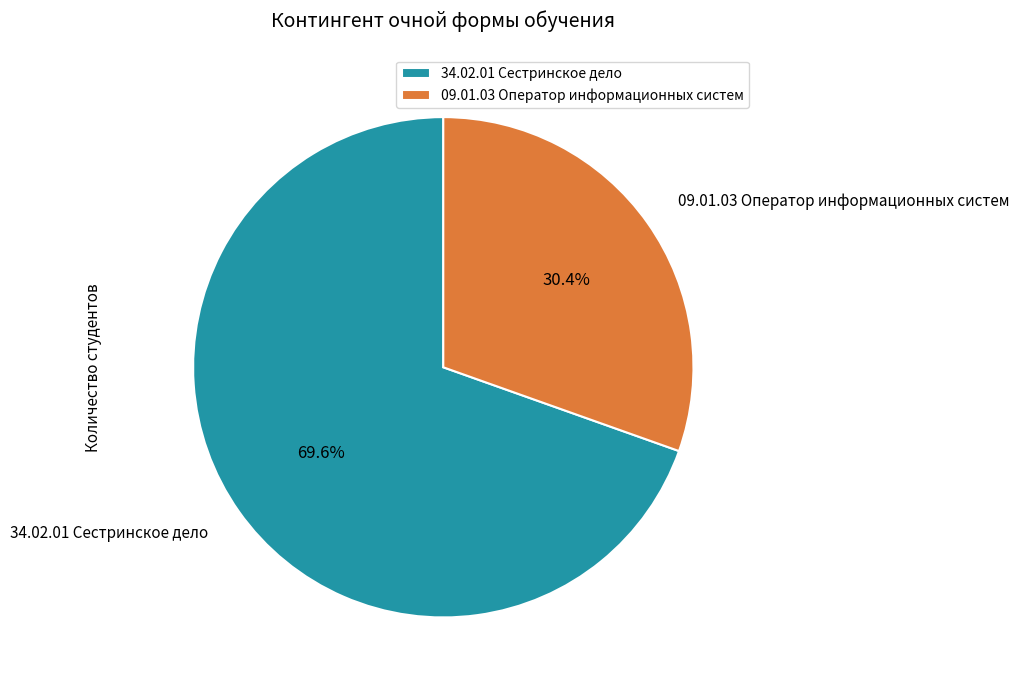

The 09.01.03 Оператор информационных систем slice represents 30% of the pie. True or false?

True